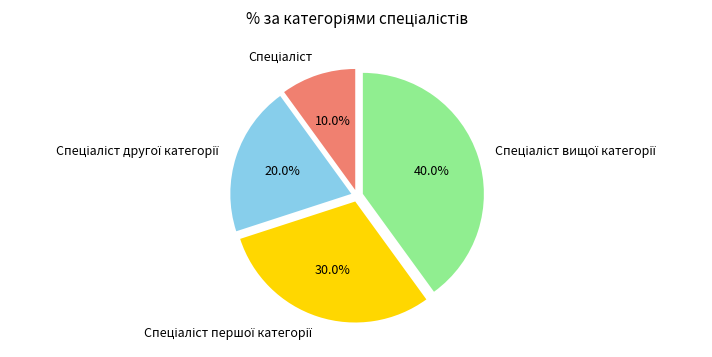

Does any single category account for the majority?

No